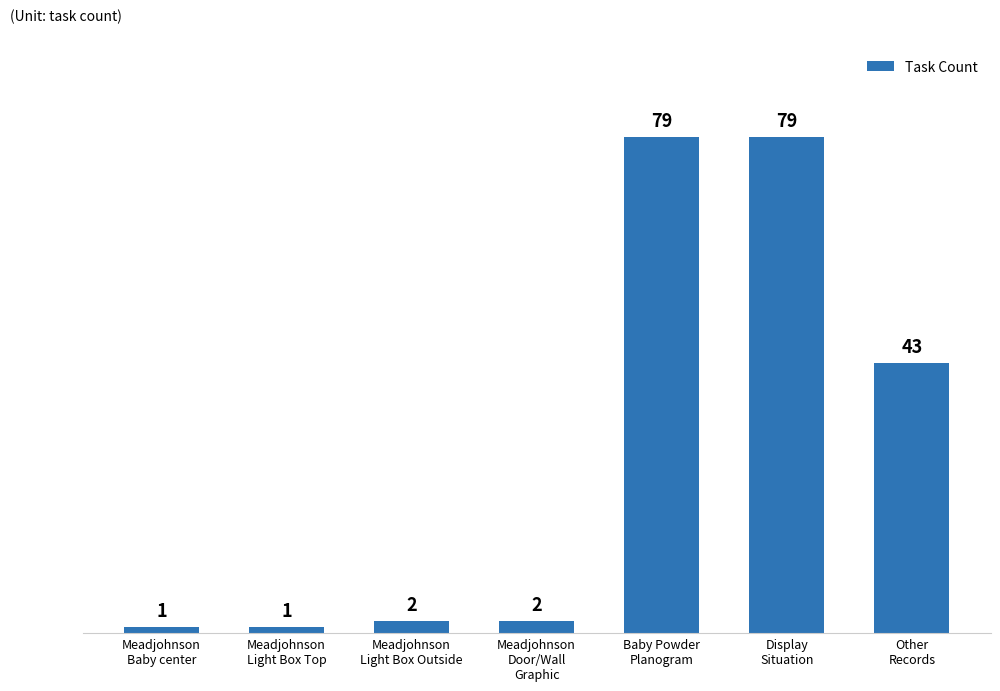

How many bars are there in total?

7